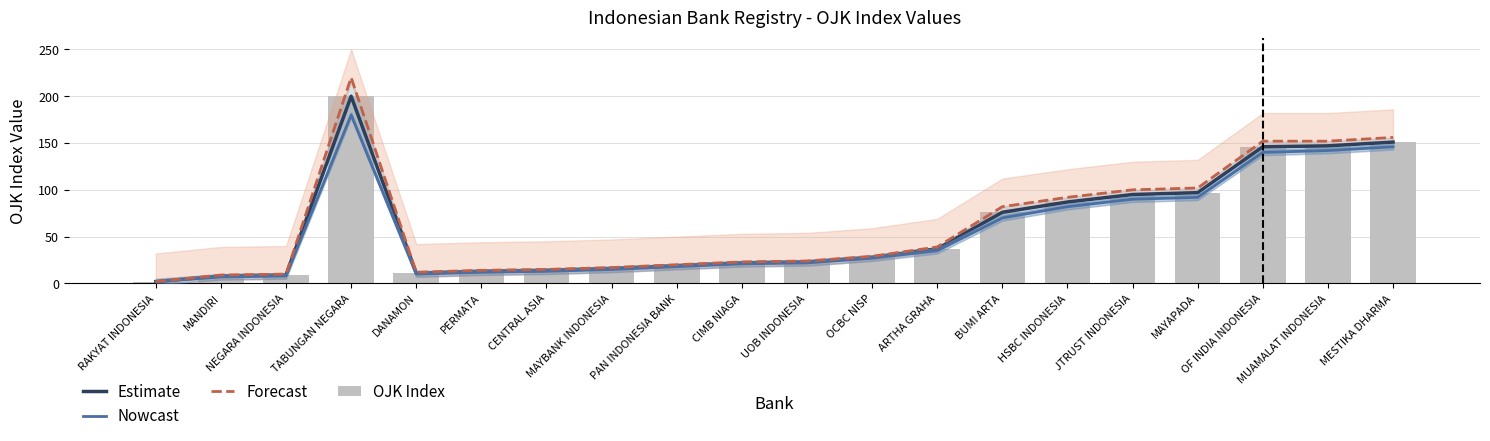

Reading left to right, what are all the values shown in this chart?

Estimate: RAKYAT INDONESIA=2	MANDIRI=8	NEGARA INDONESIA=9	TABUNGAN NEGARA=200	DANAMON=11	PERMATA=13	CENTRAL ASIA=14	MAYBANK INDONESIA=16	PAN INDONESIA BANK=19	CIMB NIAGA=22	UOB INDONESIA=23	OCBC NISP=28	ARTHA GRAHA=37	BUMI ARTA=76	HSBC INDONESIA=87	JTRUST INDONESIA=95	MAYAPADA=97	OF INDIA INDONESIA=146	MUAMALAT INDONESIA=147	MESTIKA DHARMA=151
Nowcast: RAKYAT INDONESIA=2	MANDIRI=7	NEGARA INDONESIA=8	TABUNGAN NEGARA=180	DANAMON=10	PERMATA=12	CENTRAL ASIA=13	MAYBANK INDONESIA=15	PAN INDONESIA BANK=18	CIMB NIAGA=21	UOB INDONESIA=22	OCBC NISP=27	ARTHA GRAHA=35	BUMI ARTA=70	HSBC INDONESIA=82	JTRUST INDONESIA=90	MAYAPADA=92	OF INDIA INDONESIA=140	MUAMALAT INDONESIA=142	MESTIKA DHARMA=146
Forecast: RAKYAT INDONESIA=2	MANDIRI=9	NEGARA INDONESIA=10	TABUNGAN NEGARA=220	DANAMON=12	PERMATA=14	CENTRAL ASIA=15	MAYBANK INDONESIA=17	PAN INDONESIA BANK=20	CIMB NIAGA=23	UOB INDONESIA=24	OCBC NISP=29	ARTHA GRAHA=39	BUMI ARTA=82	HSBC INDONESIA=92	JTRUST INDONESIA=100	MAYAPADA=102	OF INDIA INDONESIA=152	MUAMALAT INDONESIA=152	MESTIKA DHARMA=156
OJK Index: RAKYAT INDONESIA=2	MANDIRI=8	NEGARA INDONESIA=9	TABUNGAN NEGARA=200	DANAMON=11	PERMATA=13	CENTRAL ASIA=14	MAYBANK INDONESIA=16	PAN INDONESIA BANK=19	CIMB NIAGA=22	UOB INDONESIA=23	OCBC NISP=28	ARTHA GRAHA=37	BUMI ARTA=76	HSBC INDONESIA=87	JTRUST INDONESIA=95	MAYAPADA=97	OF INDIA INDONESIA=146	MUAMALAT INDONESIA=147	MESTIKA DHARMA=151